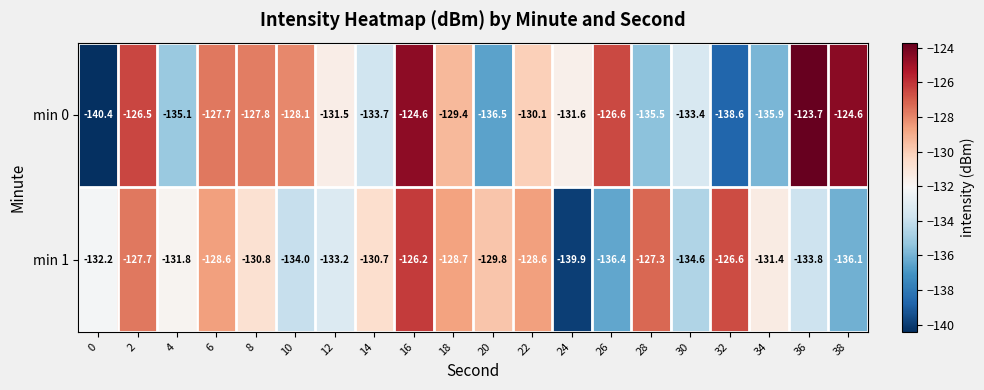

Which series has the largest range (max minus min)?

min 0